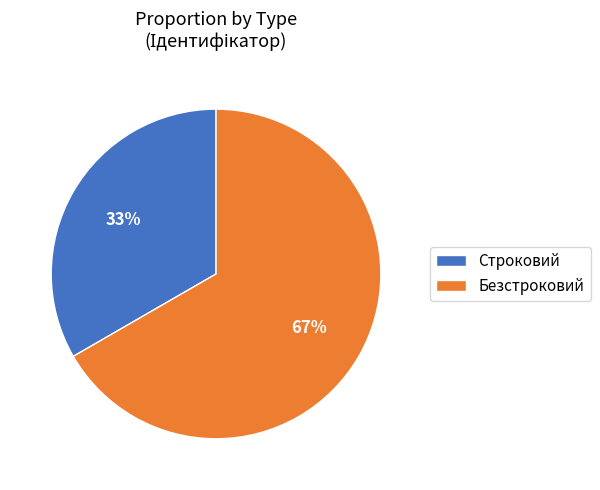

To the nearest percent, what portion does Строковий represent?

33%